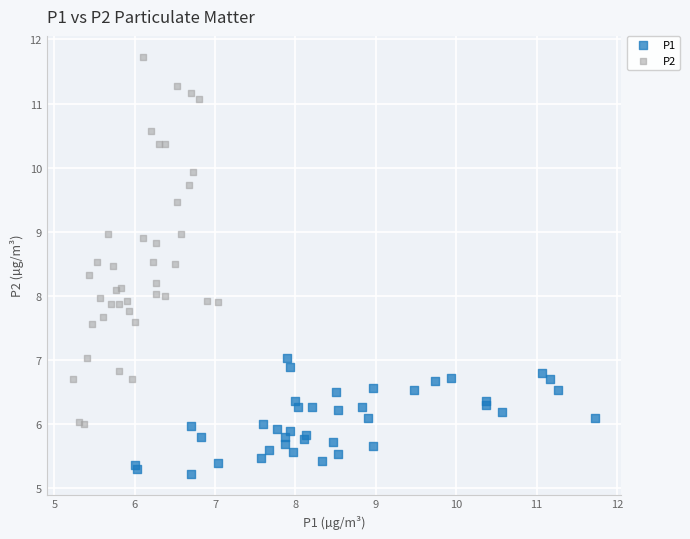

Which series contains the highest Y value?

P2